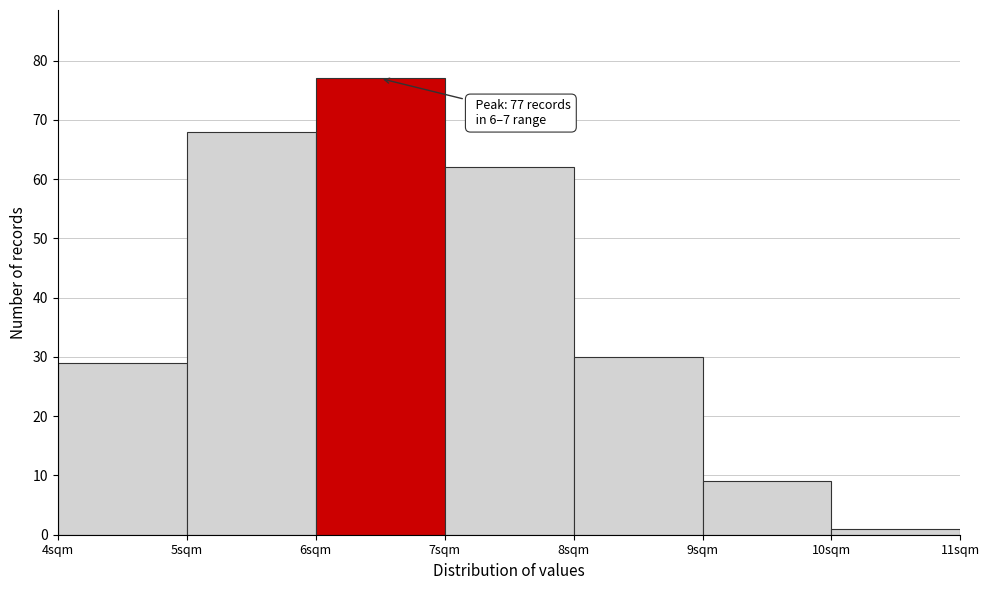

Over which range of the x-axis is the bar tallest?

6 to 7